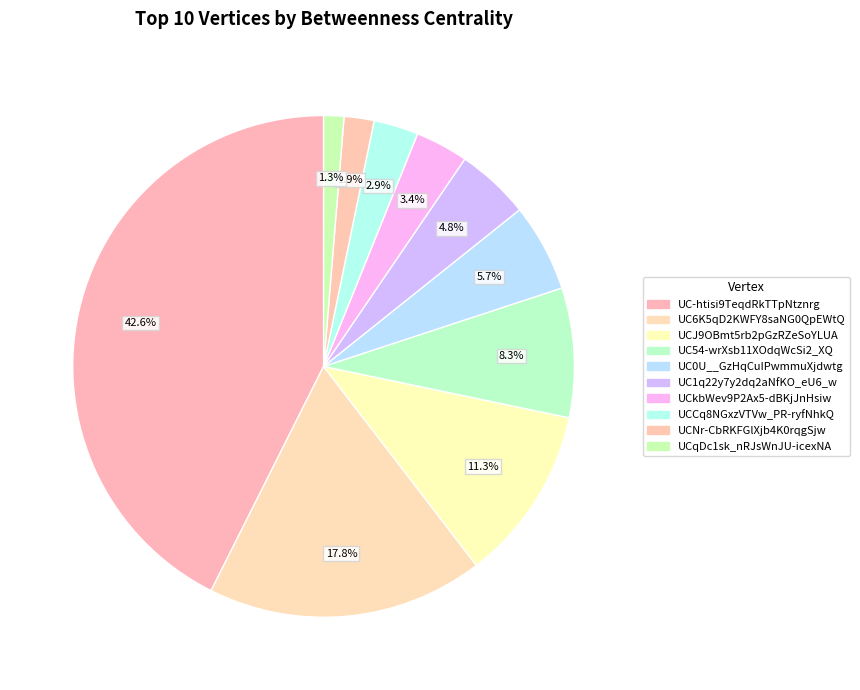

To the nearest percent, what is the average slice percentage?

10%